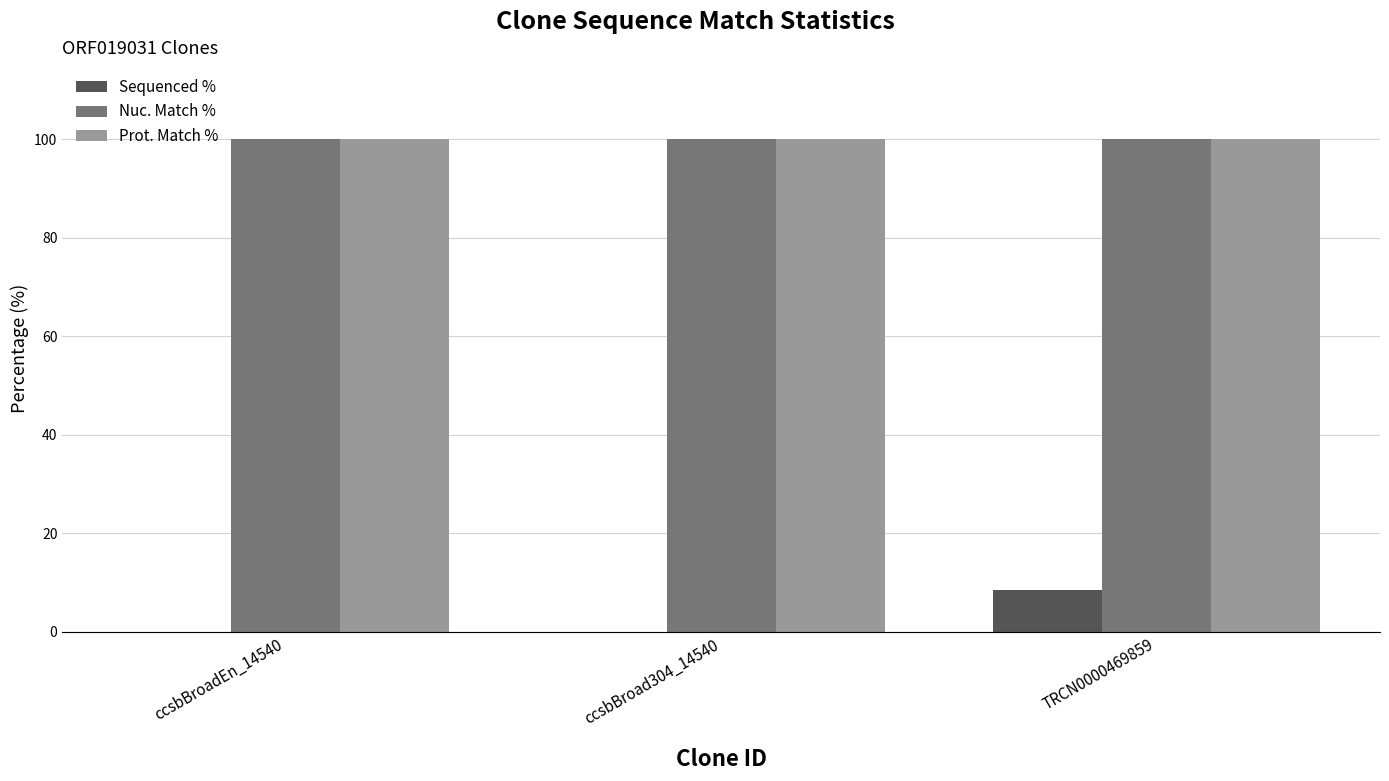

The Nuc. Match % series shows 100.0 at ccsbBroadEn_14540. True or false?

True